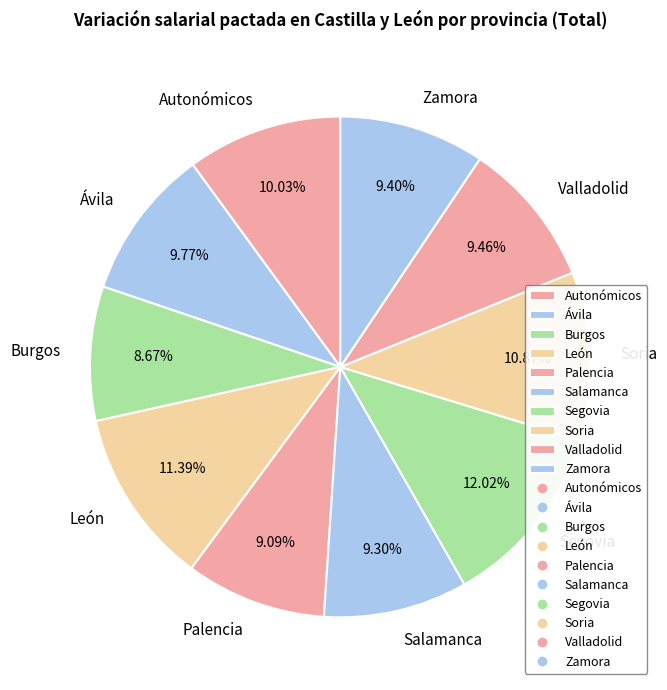

Do Autonómicos and Salamanca together represent more than half of the pie?

No